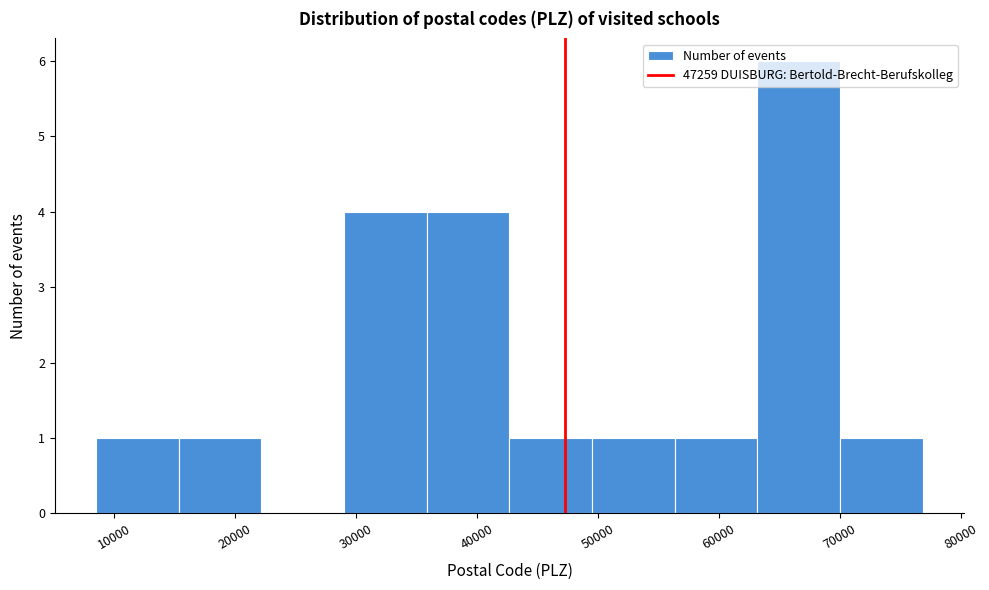

Reading left to right, list every bar in this chart as the range it spans on the x-axis followed by its height. Neither the bar edges nor the heights are printed on the chart, so give them approximately, as read against the axes.

9000 to 15000: 1
15000 to 22000: 1
22000 to 29000: 0
29000 to 36000: 4
36000 to 43000: 4
43000 to 50000: 1
50000 to 56000: 1
56000 to 63000: 1
63000 to 70000: 6
70000 to 77000: 1